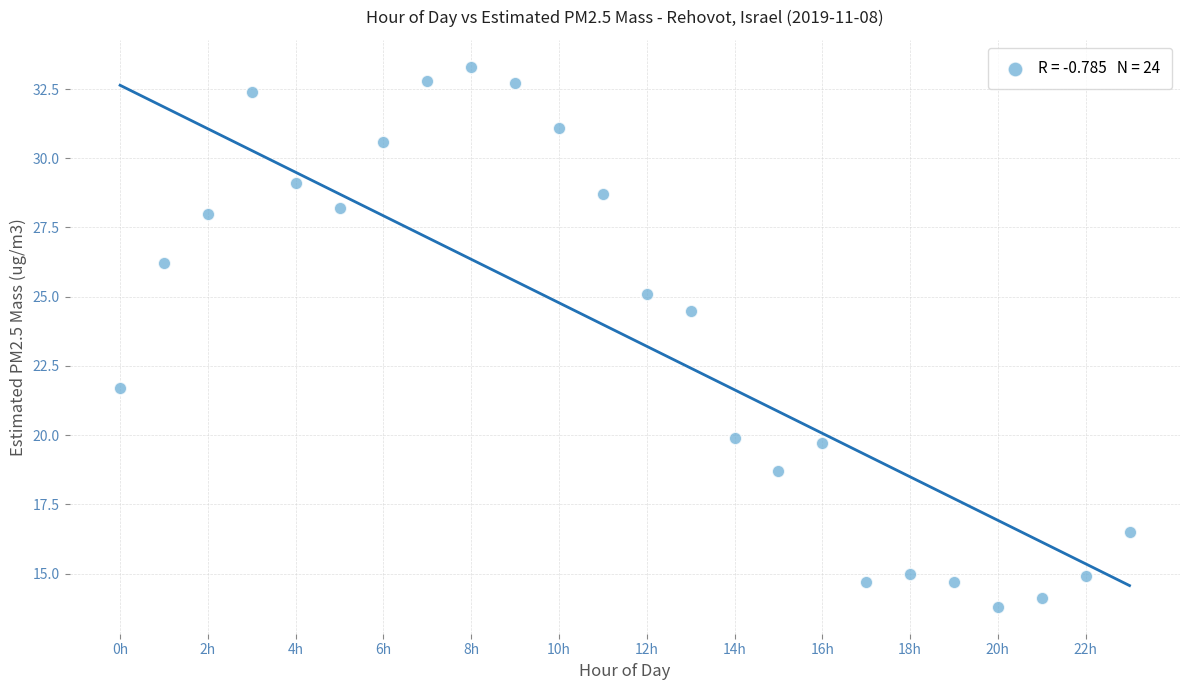

What is the range of Y values (max minus min)?

19.5